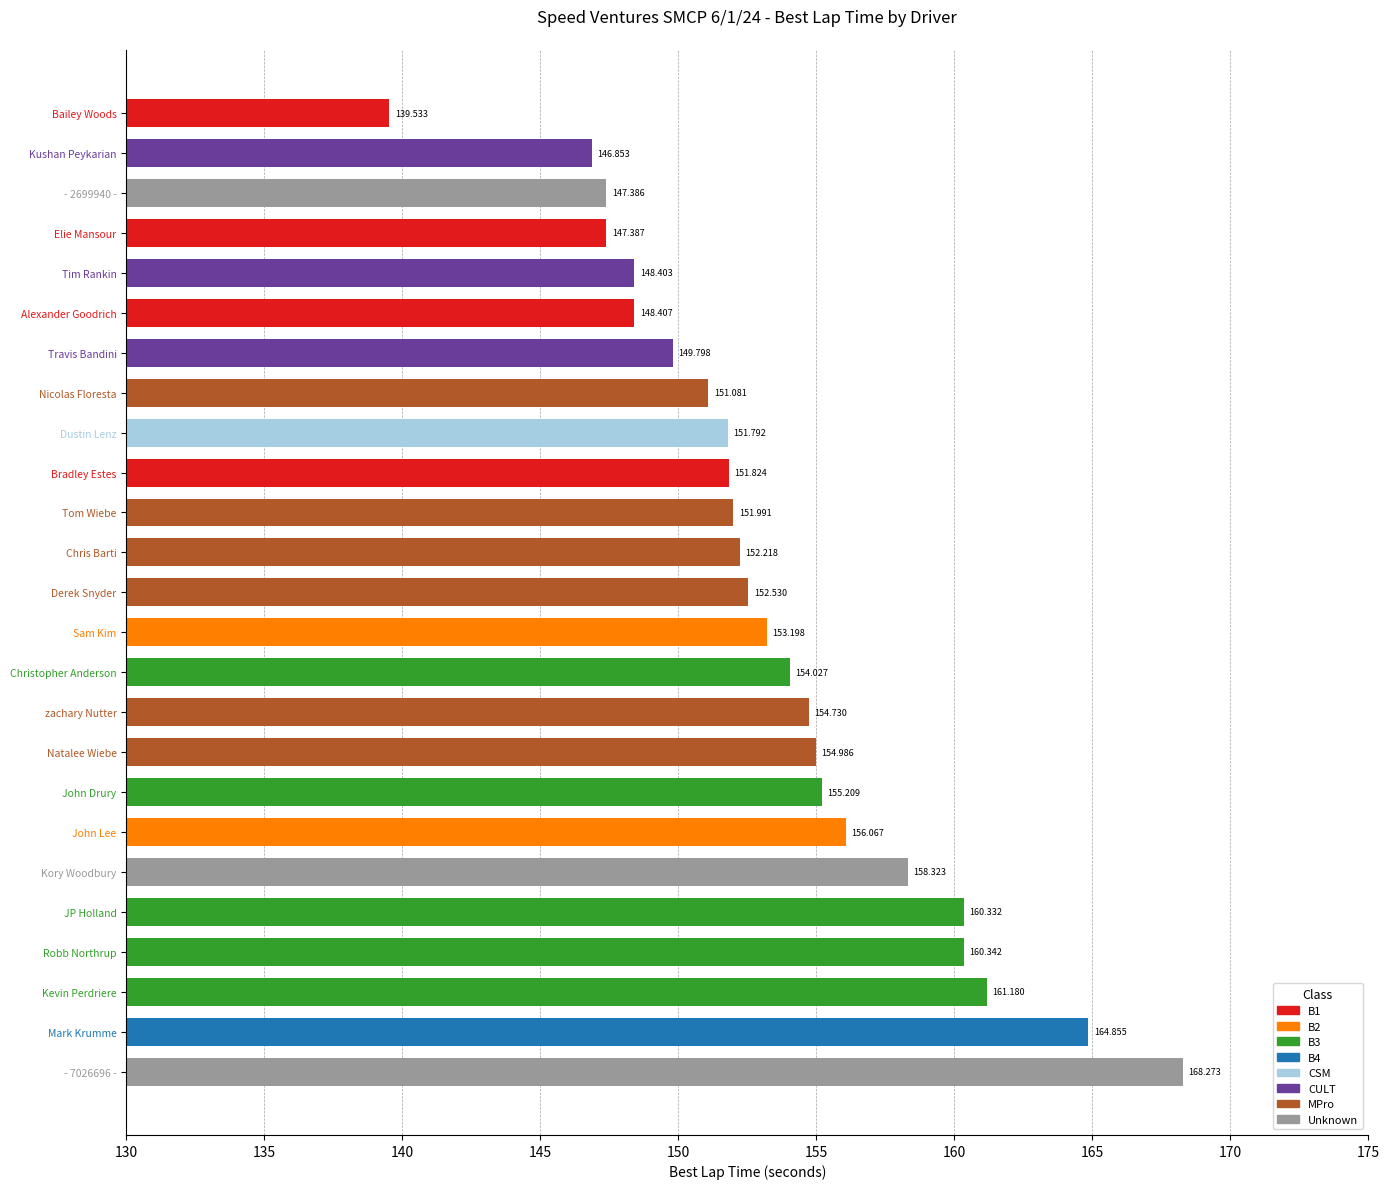

What is the label of the 12th bar from the bottom?

Sam Kim